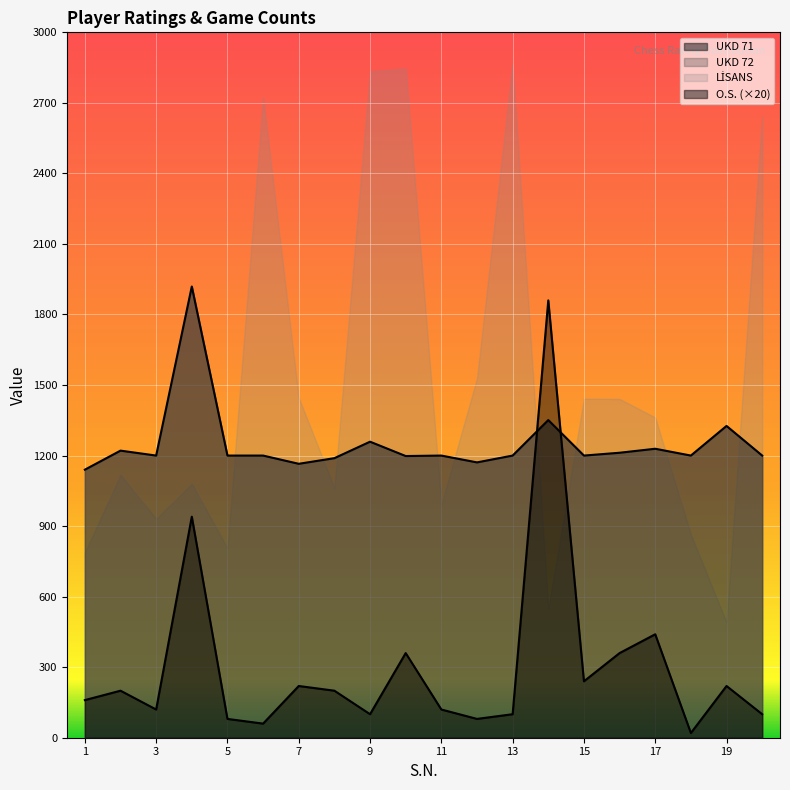

What is the smallest value displayed?

20